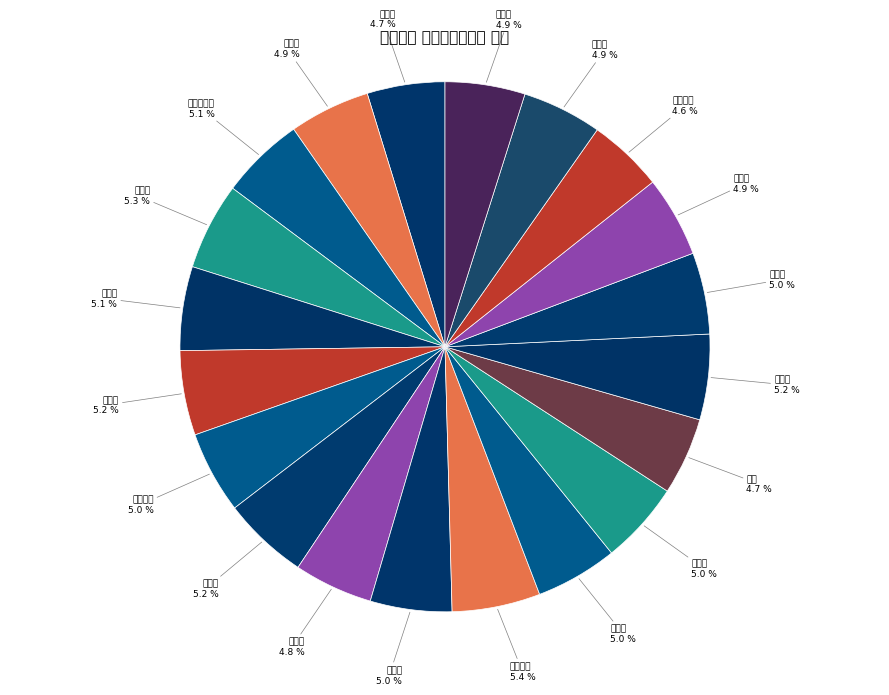

How much of the chart is everything except 相模原市?

95.0%